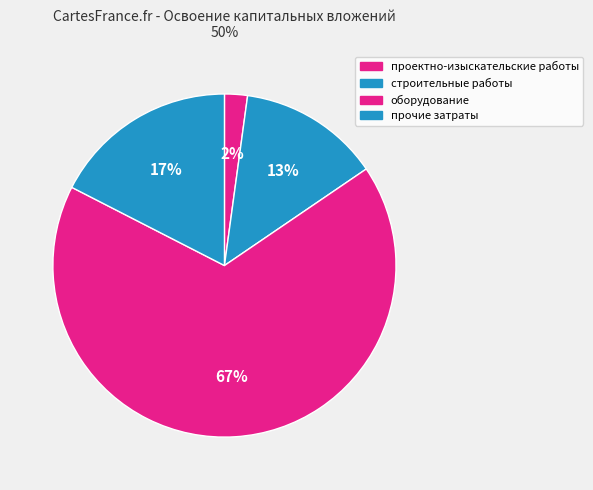

To the nearest percent, what percentage of the pie is проектно-изыскательские работы?

2%